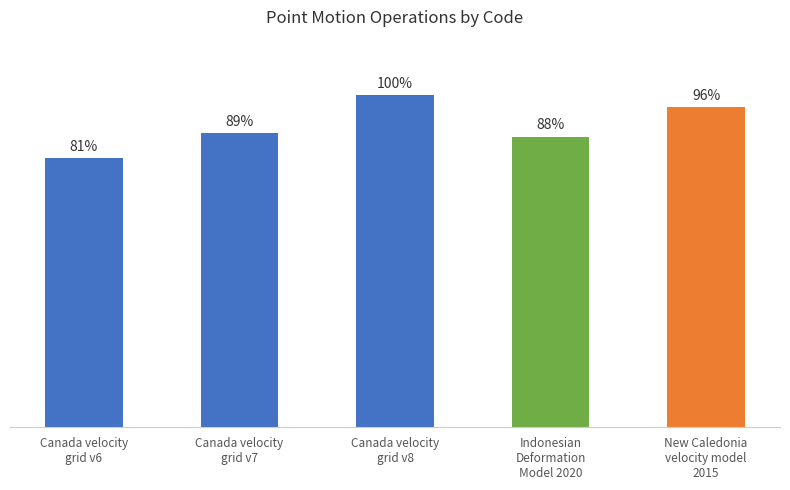

What is the label of the 4th bar from the left?

Indonesian
Deformation
Model 2020